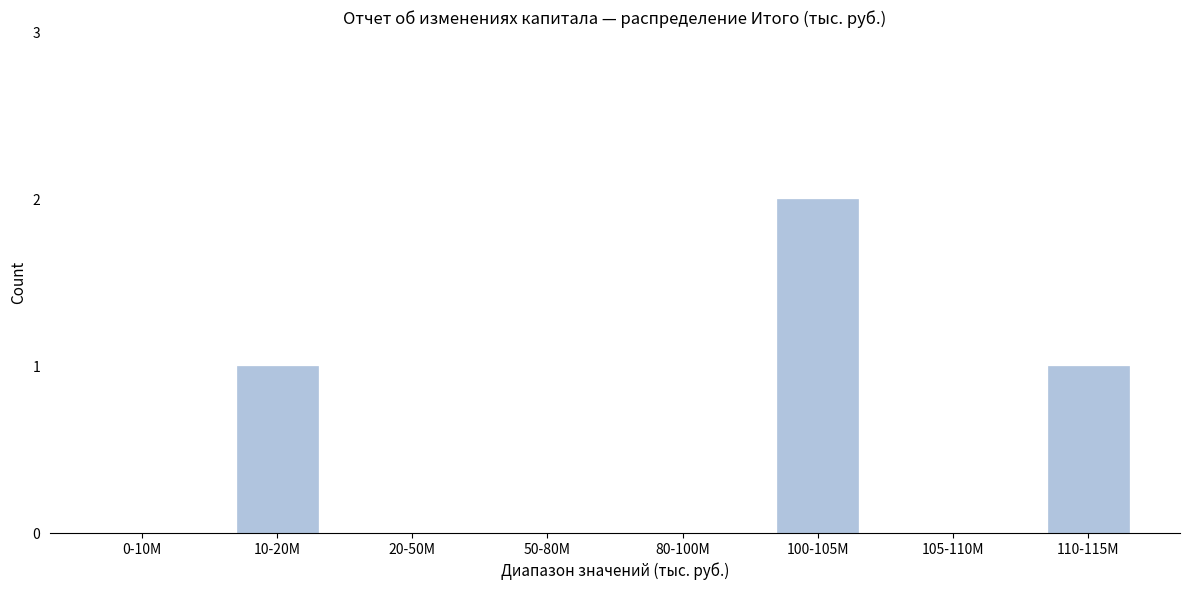

Reading left to right, transcribe all the data shown in this chart.

0-10M=0	10-20M=1	20-50M=0	50-80M=0	80-100M=0	100-105M=2	105-110M=0	110-115M=1